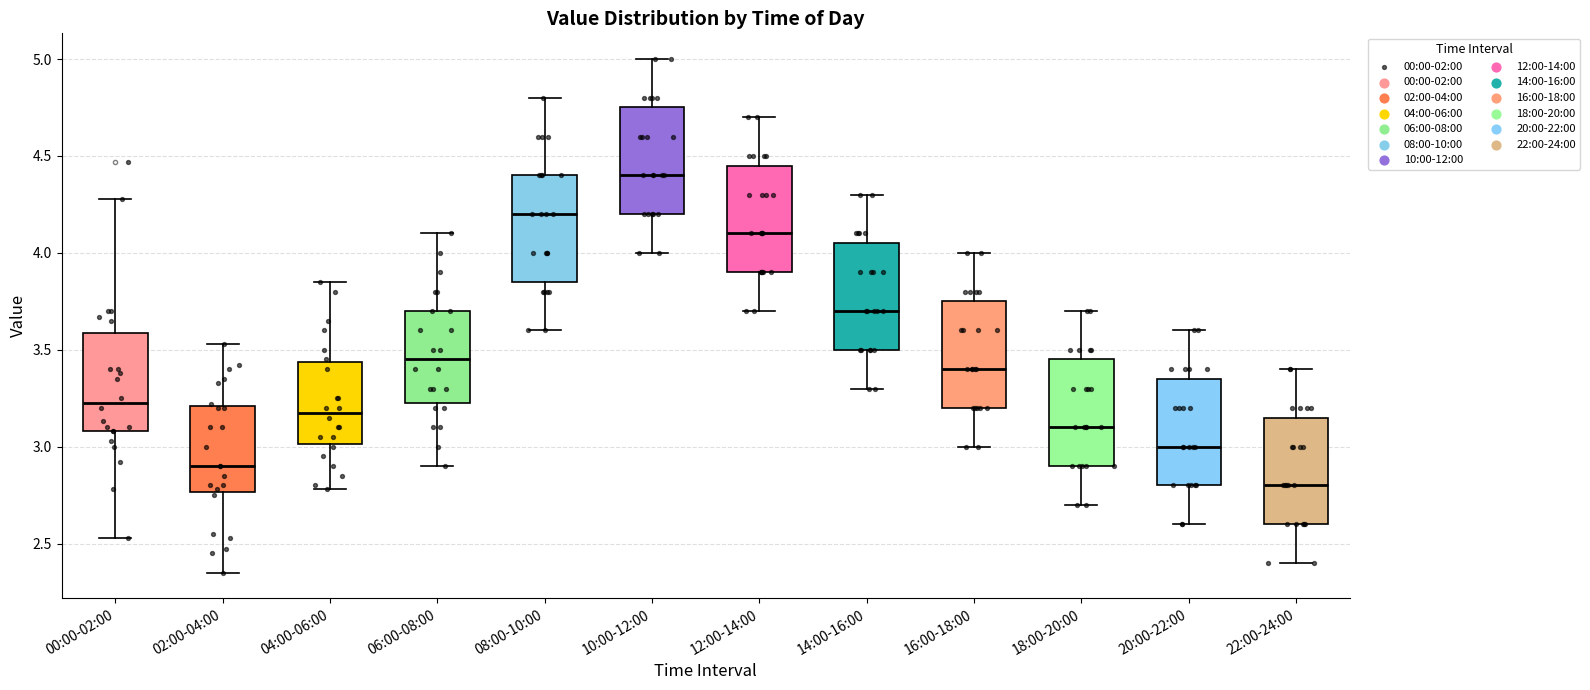

Reading left to right, transcribe this box plot: for each box, give where its median line is, the range the box spans, and where its two whiskers end, as read against the y-axis. The values are not printed on the chart, so give them approximately, as read against the axis.

00:00-02:00: median 3.25, box 3.10 to 3.60, whiskers 2.55 to 4.30
02:00-04:00: median 2.90, box 2.75 to 3.20, whiskers 2.35 to 3.55
04:00-06:00: median 3.20, box 3.00 to 3.45, whiskers 2.80 to 3.85
06:00-08:00: median 3.45, box 3.25 to 3.70, whiskers 2.90 to 4.10
08:00-10:00: median 4.20, box 3.85 to 4.40, whiskers 3.60 to 4.80
10:00-12:00: median 4.40, box 4.20 to 4.75, whiskers 4.00 to 5.00
12:00-14:00: median 4.10, box 3.90 to 4.45, whiskers 3.70 to 4.70
14:00-16:00: median 3.70, box 3.50 to 4.05, whiskers 3.30 to 4.30
16:00-18:00: median 3.40, box 3.20 to 3.75, whiskers 3.00 to 4.00
18:00-20:00: median 3.10, box 2.90 to 3.45, whiskers 2.70 to 3.70
20:00-22:00: median 3.00, box 2.80 to 3.35, whiskers 2.60 to 3.60
22:00-24:00: median 2.80, box 2.60 to 3.15, whiskers 2.40 to 3.40